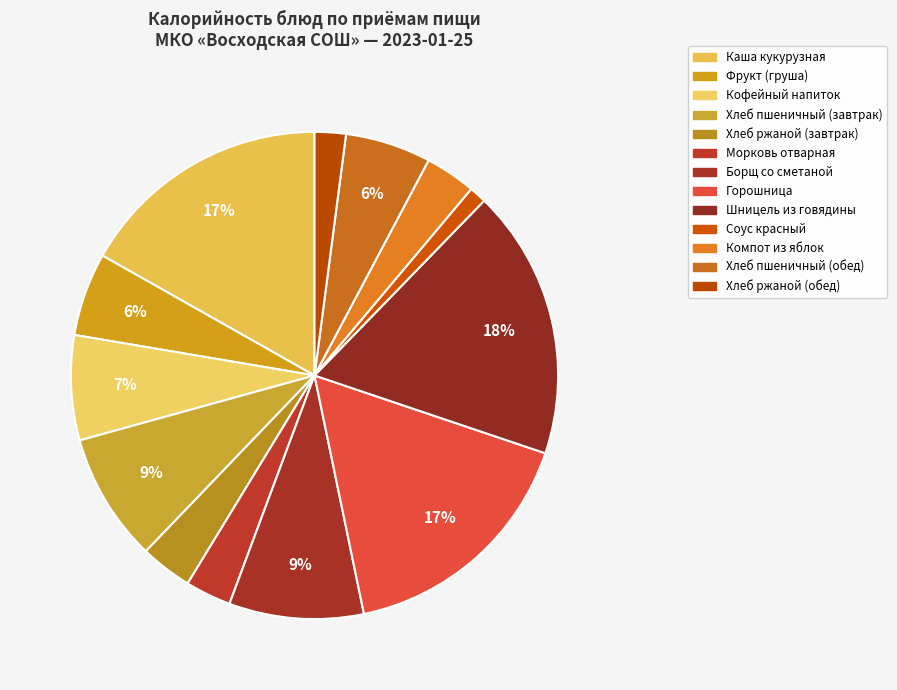

How many segments does this pie chart have?

13